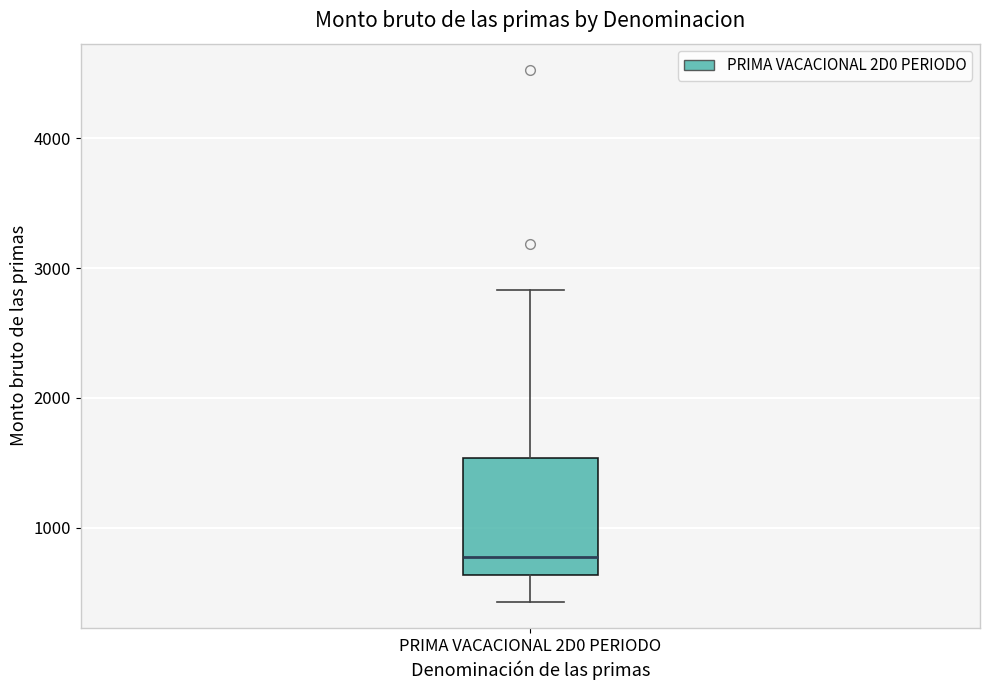

Transcribe this box plot: give where the median line is, the range the box spans, and where the two whiskers end, as read against the y-axis. The values are not printed on the chart, so give them approximately, as read against the axis.

median 800, box 600 to 1500, whiskers 400 to 2800